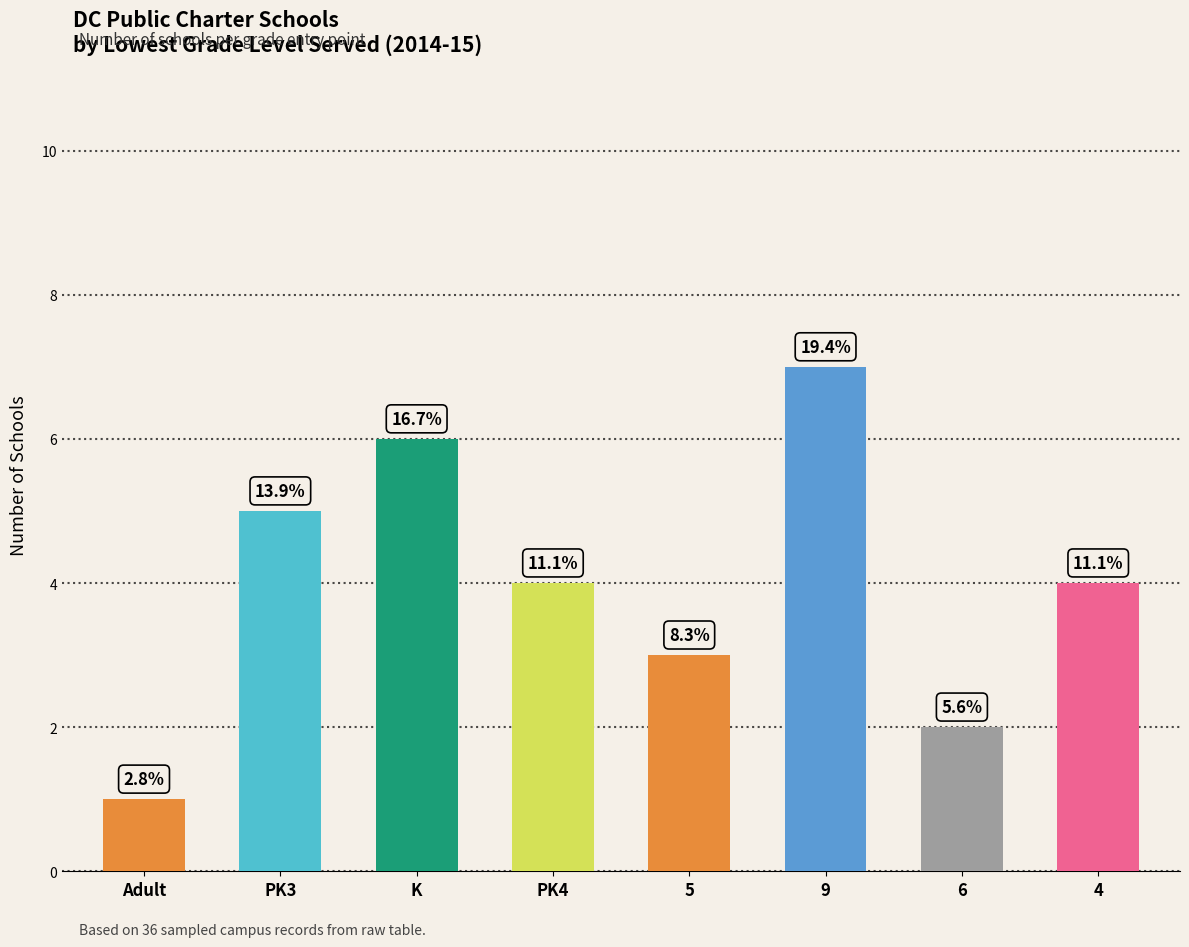

How many bars are there in total?

8